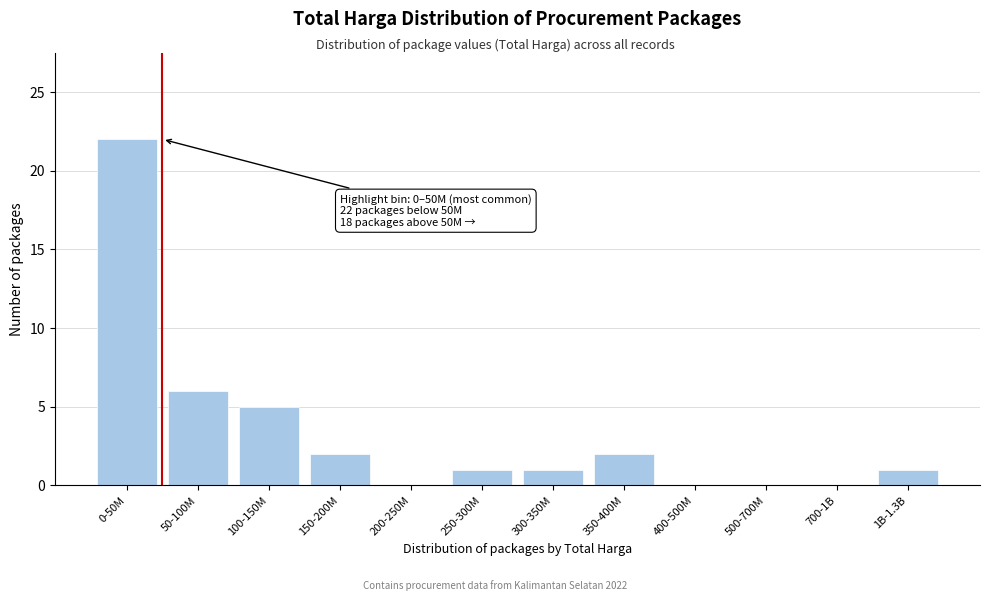

Reading left to right, what are all the values shown in this chart?

0-50M=22	50-100M=6	100-150M=5	150-200M=2	200-250M=0	250-300M=1	300-350M=1	350-400M=2	400-500M=0	500-700M=0	700-1B=0	1B-1.3B=1